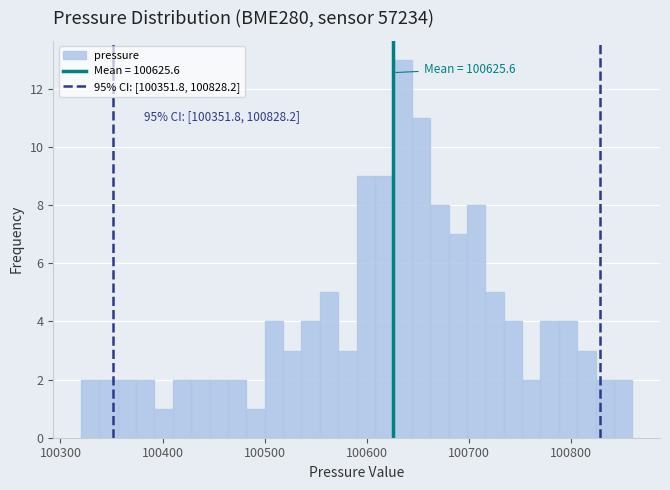

Read against the x-axis, roughly where is the centre of the tallest bar?

100640